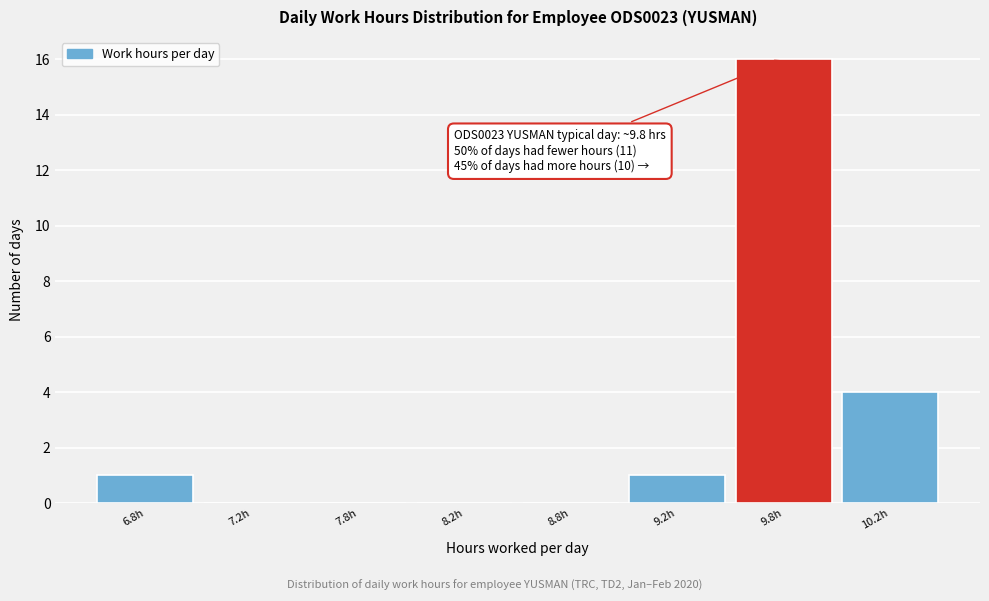

Reading left to right, extract all data points from this chart.

6.8h=1	7.2h=0	7.8h=0	8.2h=0	8.8h=0	9.2h=1	9.8h=16	10.2h=4